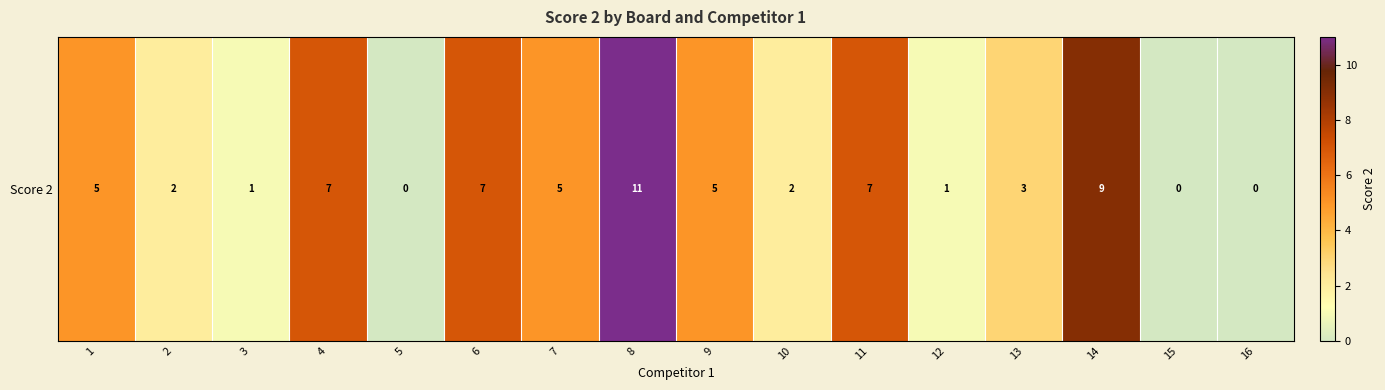

The chart shows a value of 18 at 8. True or false?

False